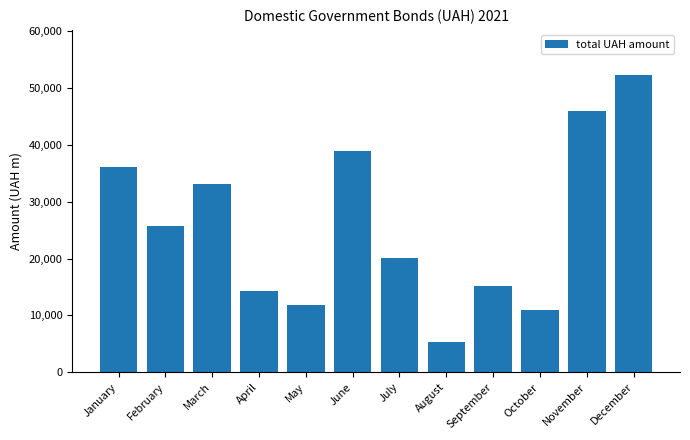

What is the greatest value displayed?

52338.8